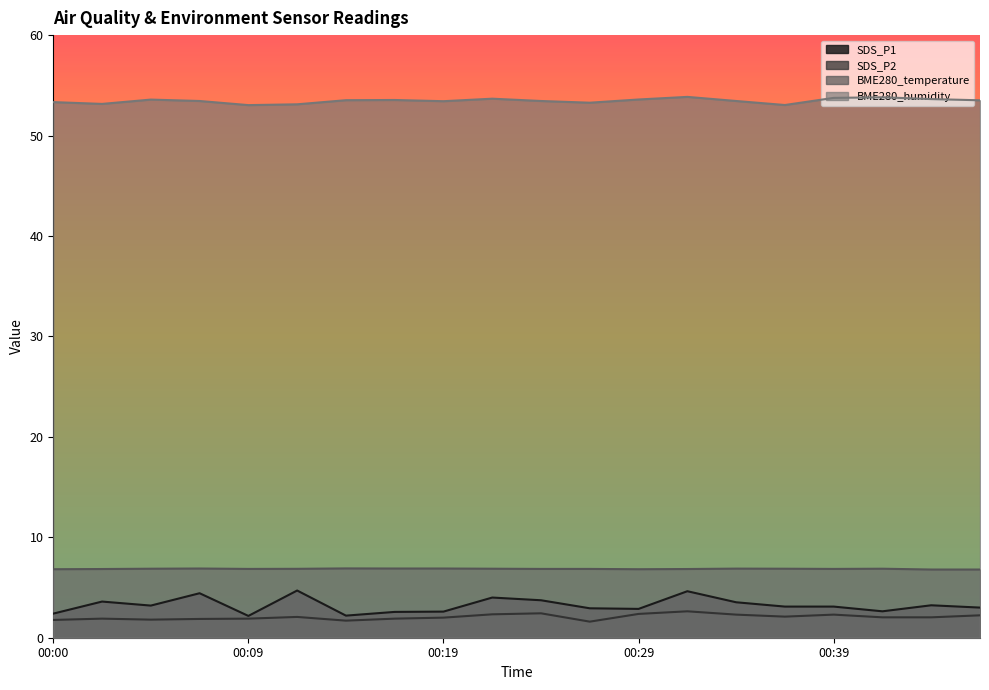

Reading left to right, extract all data points from this chart.

SDS_P1: 00:00=2.4	00:02=3.6	00:04=3.2	00:07=4.4	00:09=2.2	00:12=4.7	00:14=2.2	00:17=2.6	00:19=2.6	00:22=4.0	00:24=3.7	00:27=2.9	00:29=2.9	00:32=4.6	00:34=3.5	00:36=3.1	00:39=3.1	00:41=2.6	00:44=3.2	00:46=3.0
SDS_P2: 00:00=1.8	00:02=1.9	00:04=1.8	00:07=1.9	00:09=1.9	00:12=2.1	00:14=1.7	00:17=1.9	00:19=2.0	00:22=2.3	00:24=2.4	00:27=1.6	00:29=2.4	00:32=2.6	00:34=2.3	00:36=2.1	00:39=2.3	00:41=2.0	00:44=2.0	00:46=2.2
BME280_temperature: 00:00=6.8	00:02=6.8	00:04=6.9	00:07=6.9	00:09=6.8	00:12=6.9	00:14=6.9	00:17=6.9	00:19=6.9	00:22=6.9	00:24=6.8	00:27=6.8	00:29=6.8	00:32=6.8	00:34=6.9	00:36=6.9	00:39=6.8	00:41=6.9	00:44=6.8	00:46=6.8
BME280_humidity: 00:00=53.3	00:02=53.1	00:04=53.6	00:07=53.4	00:09=53.0	00:12=53.1	00:14=53.5	00:17=53.5	00:19=53.4	00:22=53.7	00:24=53.4	00:27=53.3	00:29=53.6	00:32=53.9	00:34=53.4	00:36=53.0	00:39=53.8	00:41=53.8	00:44=53.6	00:46=53.5